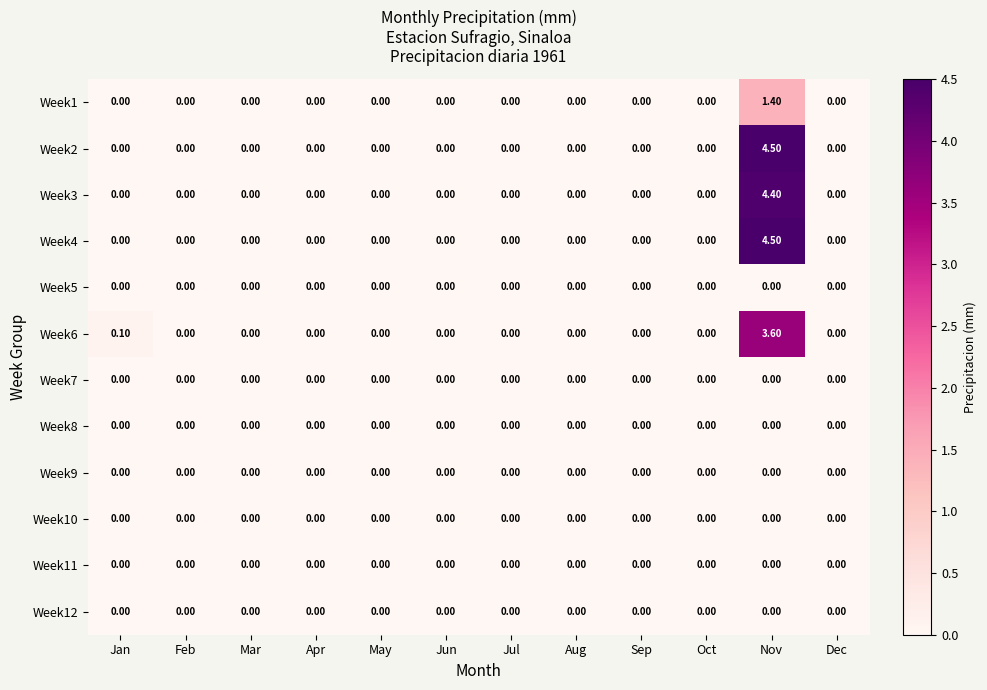

At which category is the sum across all series the highest?

Nov